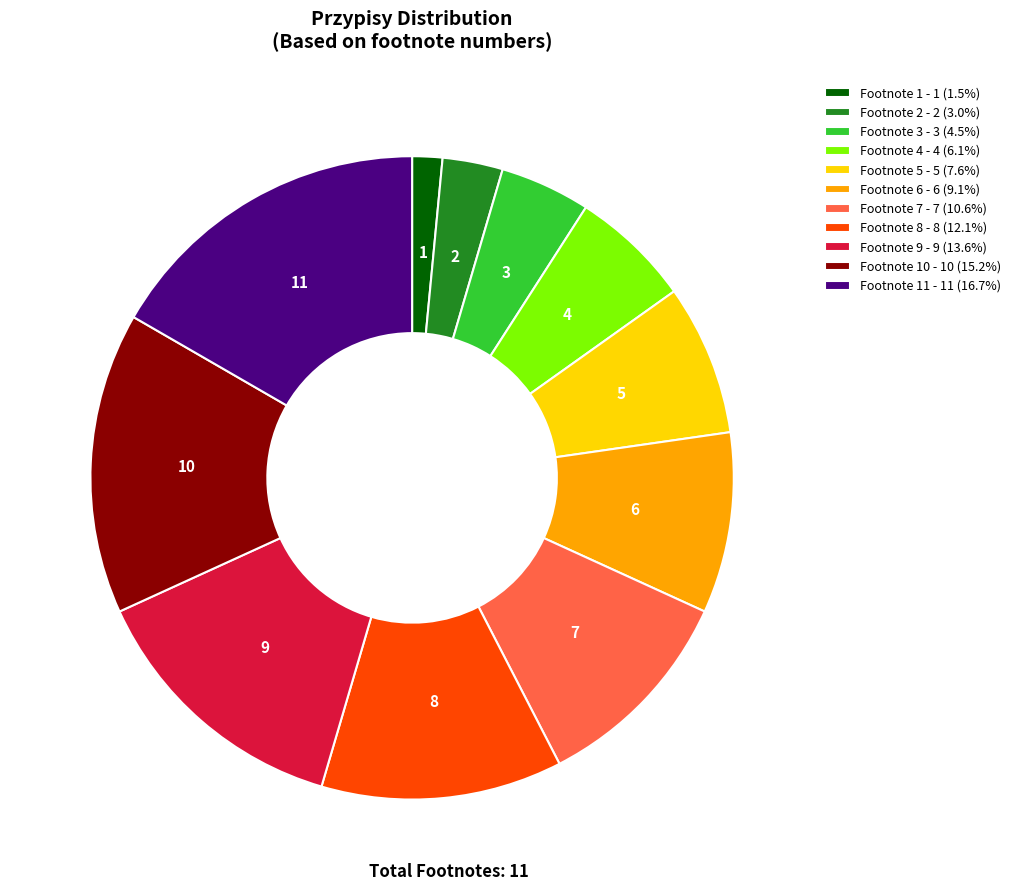

Is there a majority slice in this chart?

No